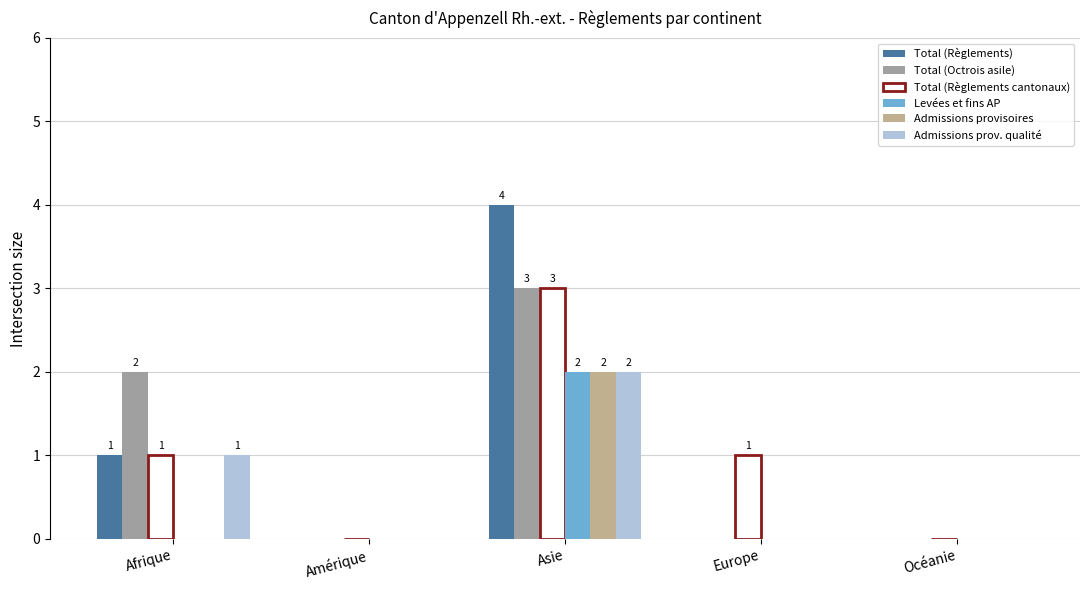

Is the value of Total (Règlements cantonaux) at Afrique greater than the value of Levées et fins AP at Océanie?

Yes